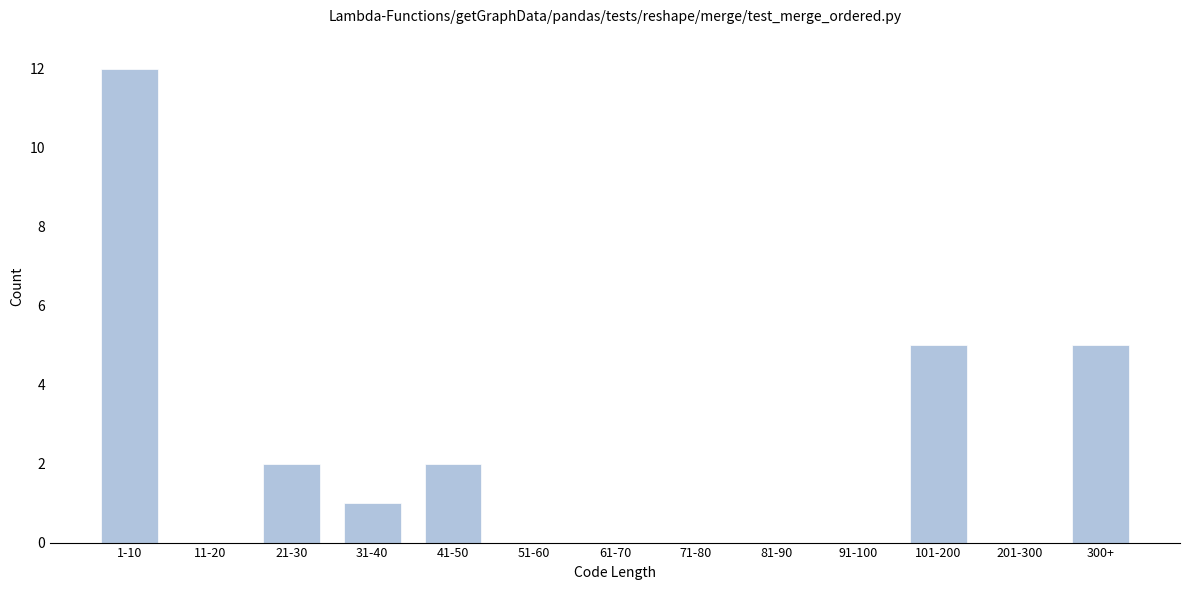

Reading left to right, what are all the values shown in this chart?

1-10=12	11-20=0	21-30=2	31-40=1	41-50=2	51-60=0	61-70=0	71-80=0	81-90=0	91-100=0	101-200=5	201-300=0	300+=5